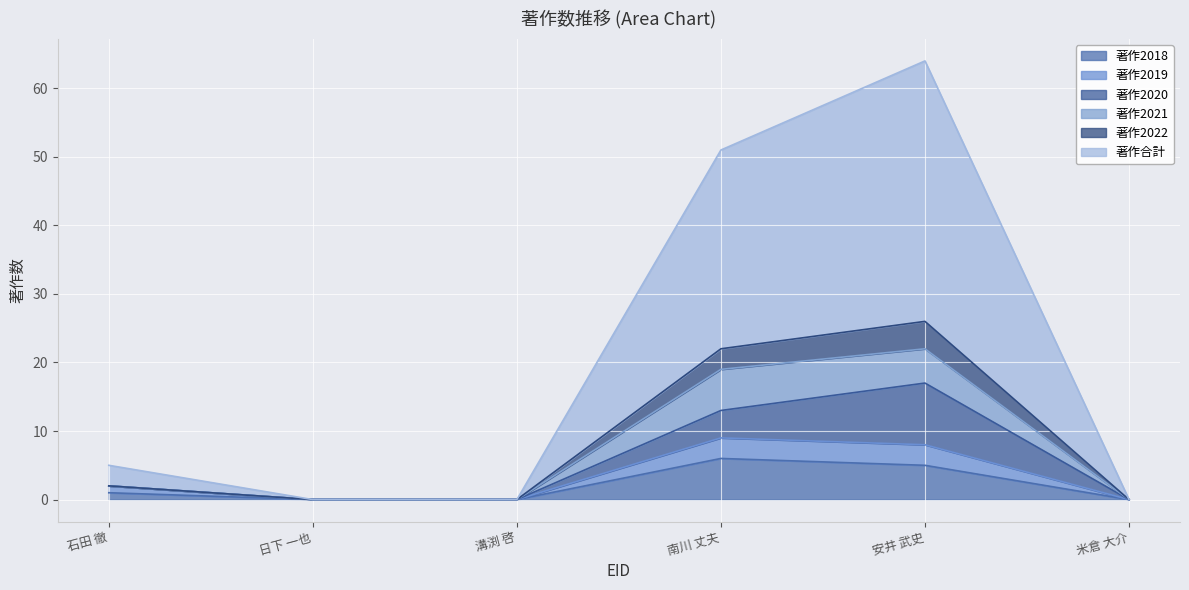

How many lines are shown in the chart?

6